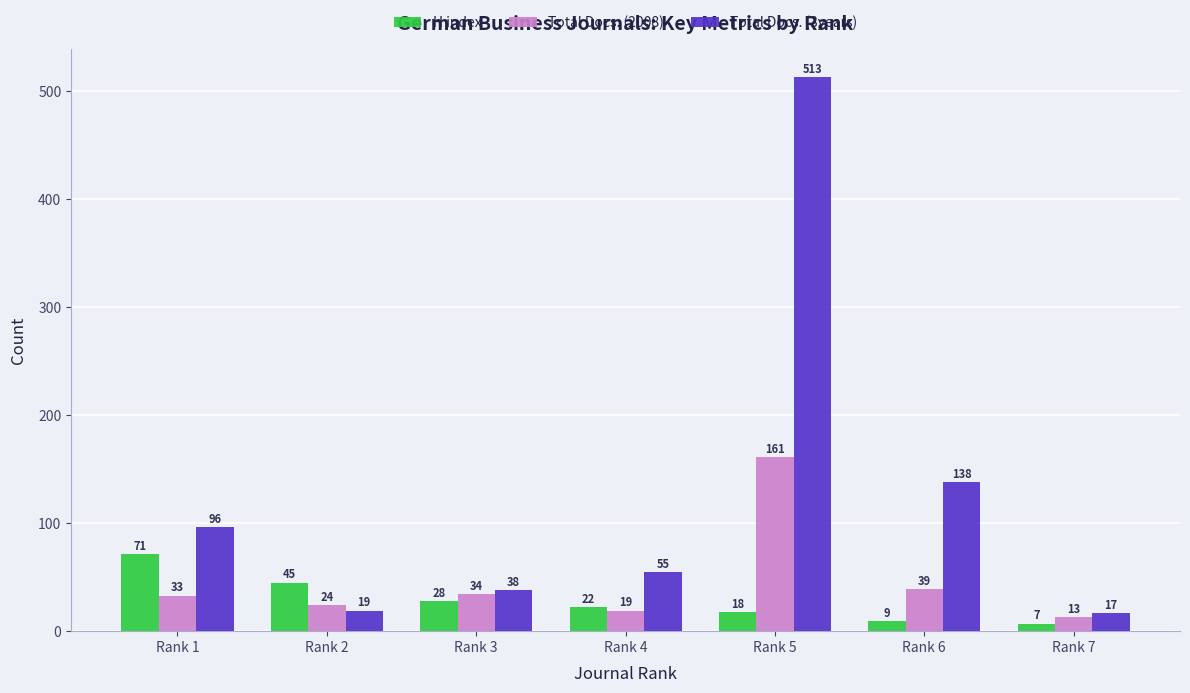

The value of H index at Rank 5 is 18. True or false?

True